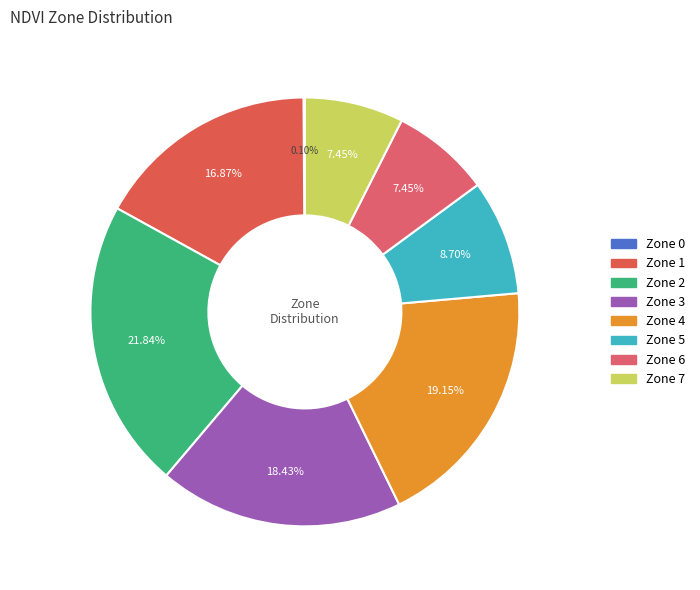

Rank the categories by value from lowest to highest.

Zone 0, Zone 6, Zone 7, Zone 5, Zone 1, Zone 3, Zone 4, Zone 2